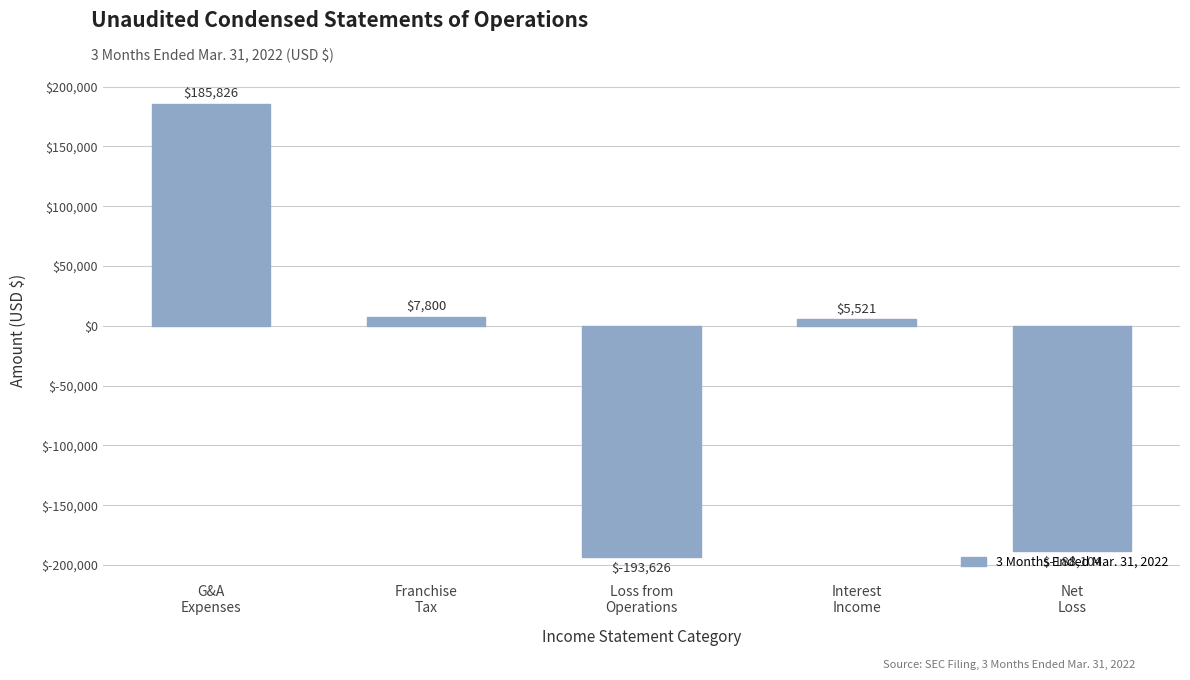

What is the label of the 2nd bar from the left?

Franchise
Tax